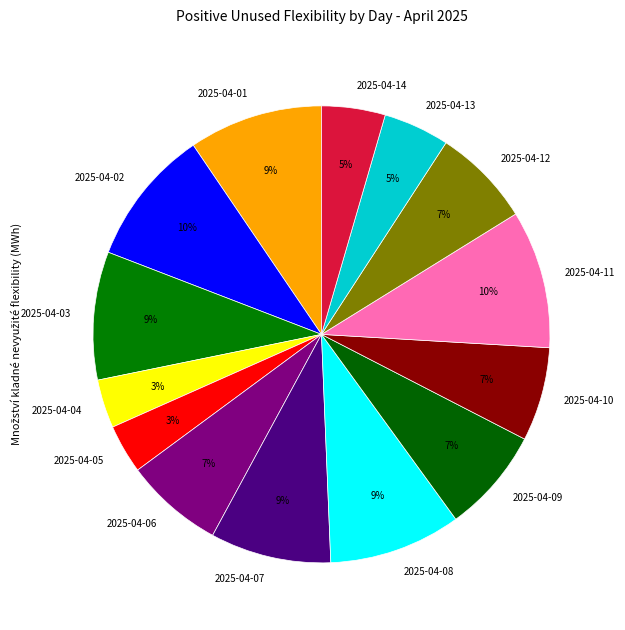

Which has a higher value, 2025-04-04 or 2025-04-01?

2025-04-01